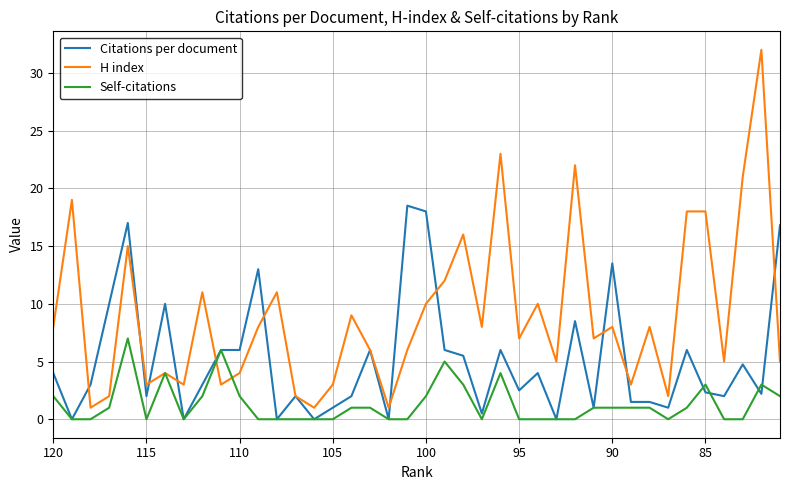

Reading left to right, list all the values displayed in this chart.

Citations per document: 4.0	0.0	3.0	10.0	17.0	2.0	10.0	0.0	3.0	6.0	6.0	13.0	0.0	2.0	0.0	1.0	2.0	6.0	0.0	18.5	18.0	6.0	5.5	0.5	6.0	2.5	4.0	0.0	8.5	1.0	13.5	1.5	1.5	1.0	6.0	2.3	2.0	4.8	2.2	16.8
H index: 8.0	19.0	1.0	2.0	15.0	3.0	4.0	3.0	11.0	3.0	4.0	8.0	11.0	2.0	1.0	3.0	9.0	6.0	1.0	6.0	10.0	12.0	16.0	8.0	23.0	7.0	10.0	5.0	22.0	7.0	8.0	3.0	8.0	2.0	18.0	18.0	5.0	21.0	32.0	5.0
Self-citations: 2.0	0.0	0.0	1.0	7.0	0.0	4.0	0.0	2.0	6.0	2.0	0.0	0.0	0.0	0.0	0.0	1.0	1.0	0.0	0.0	2.0	5.0	3.0	0.0	4.0	0.0	0.0	0.0	0.0	1.0	1.0	1.0	1.0	0.0	1.0	3.0	0.0	0.0	3.0	2.0